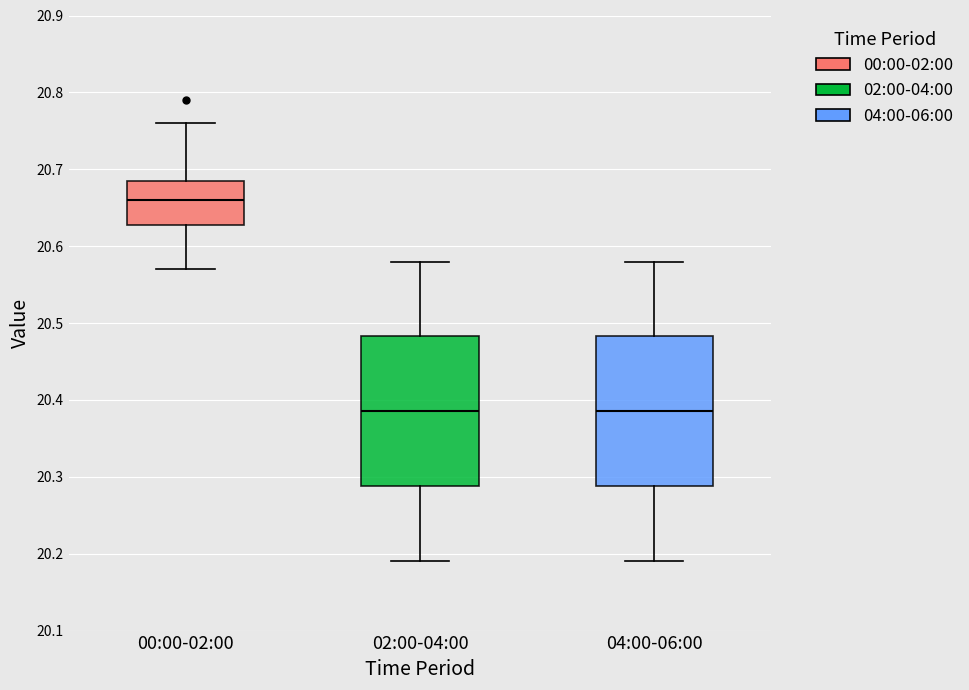

Where is the upper edge of the box for 02:00-04:00 on the y-axis? The values are not printed on the chart, so give them approximately, as read against the axis.

20.48